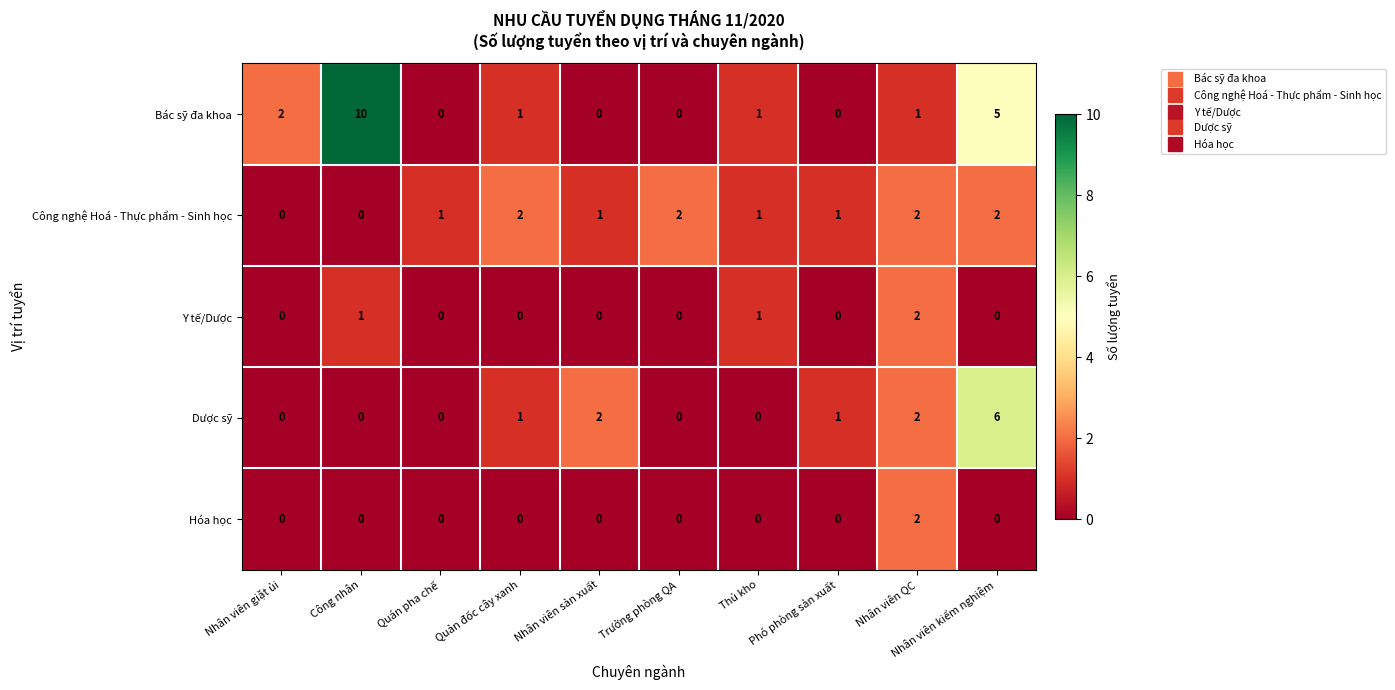

How many categories are shown in the chart?

10